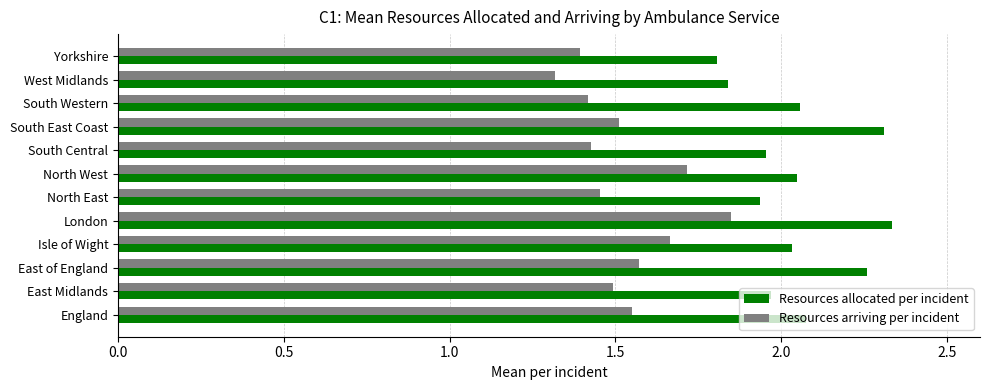

Count the Resources arriving per incident values in the range 1 to 2.

12